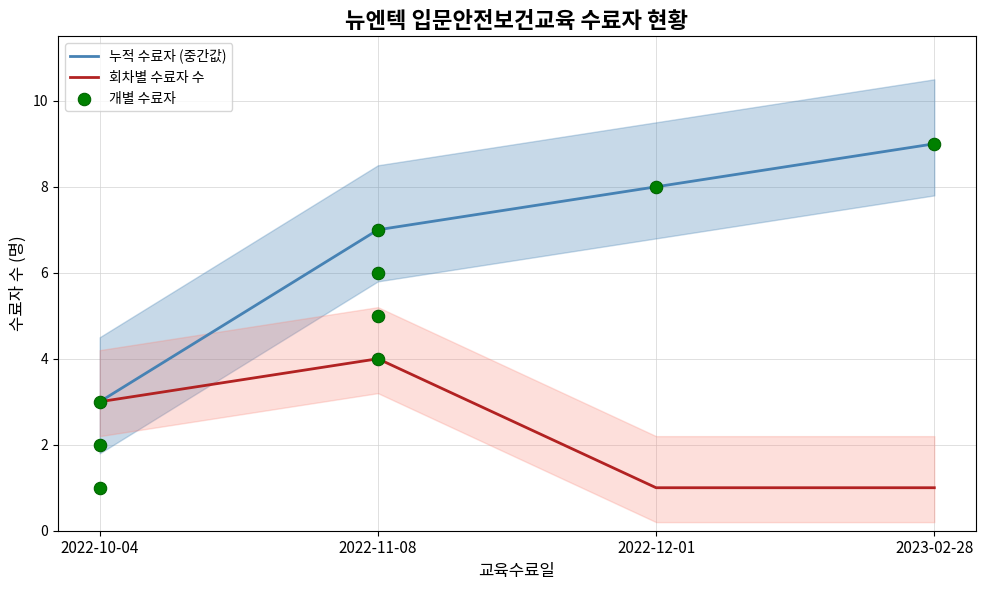

Is it true that 회차별 수료자 수 equals 4 at 2022-11-08?

True